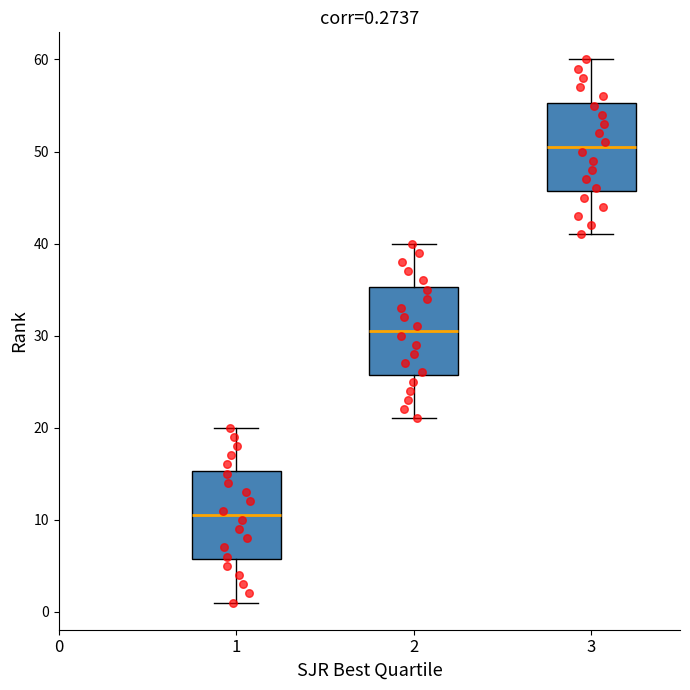

Which box has the lowest median line?

1